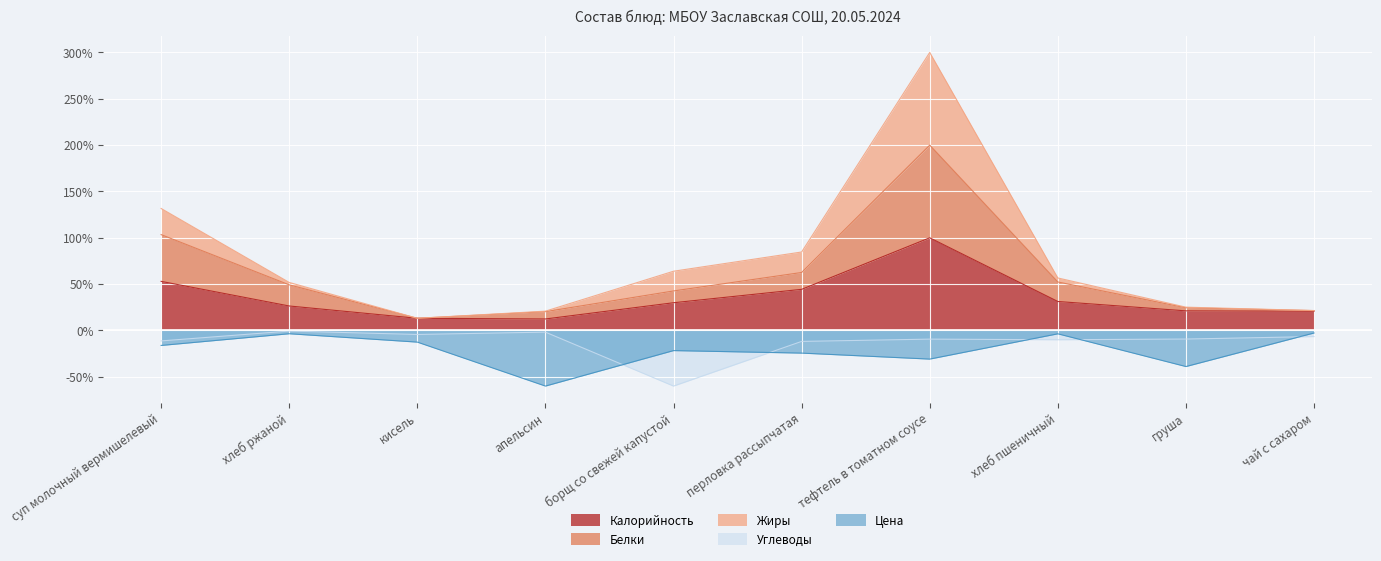

True or false: Жиры has more than 2 points higher than both neighbors.

False